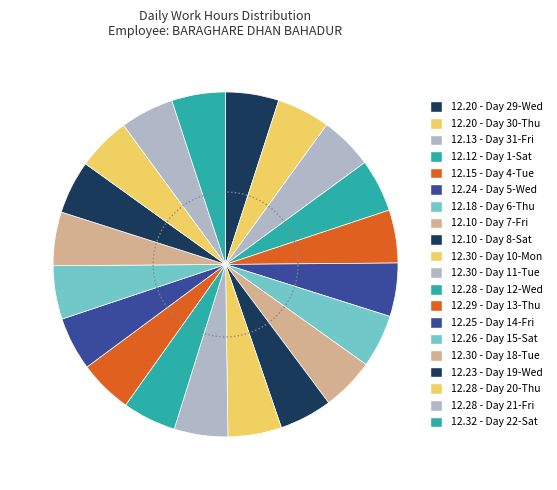

Count the number of slices in the pie.

20